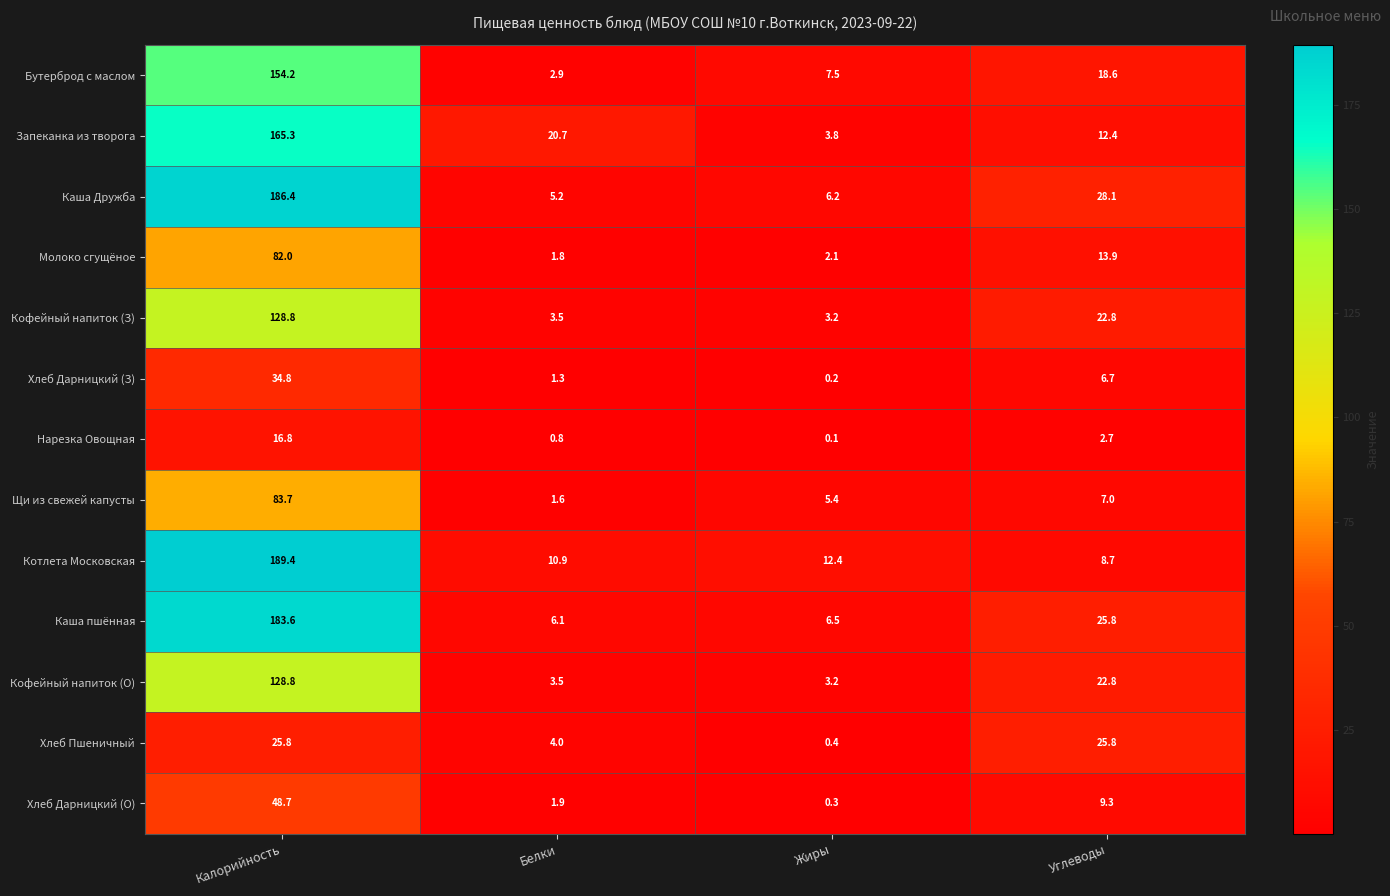

True or false: Бутерброд с маслом has a value of 89.0 at Калорийность.

False